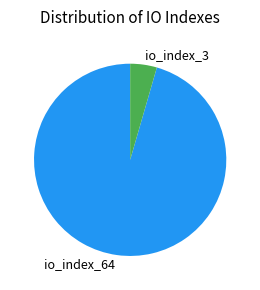

How many slices are in this pie chart?

2